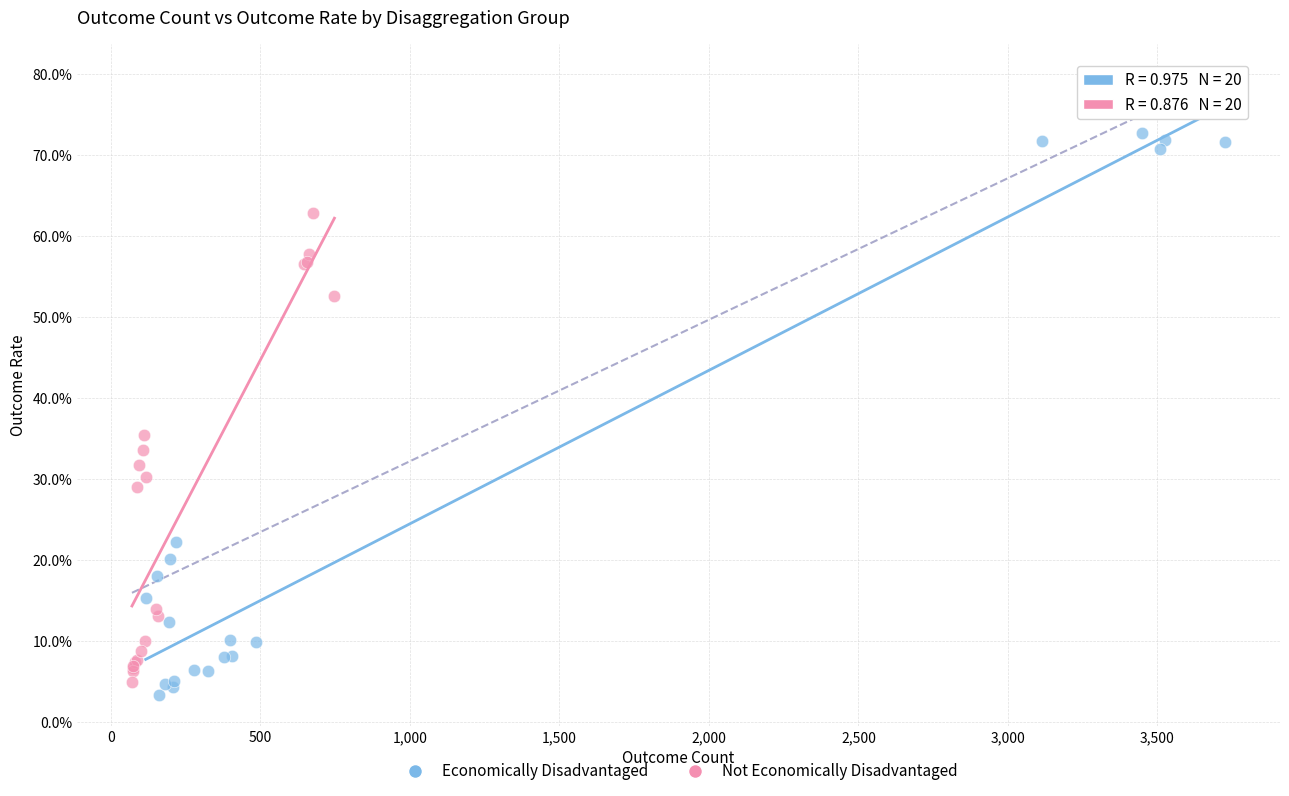

What are all the series names shown in the legend?

Economically Disadvantaged, Not Economically Disadvantaged